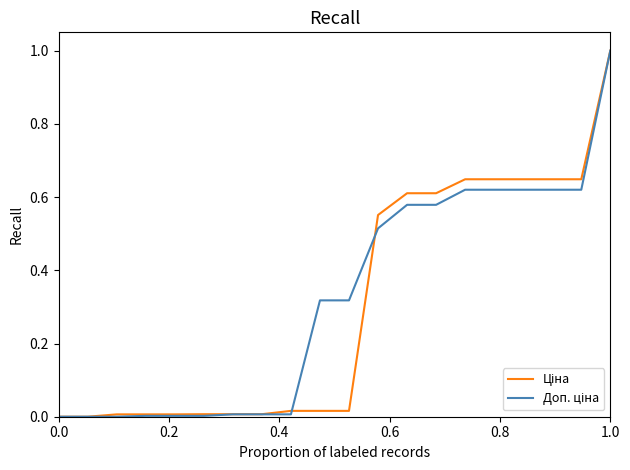

What is the maximum value shown in the chart?

1.0